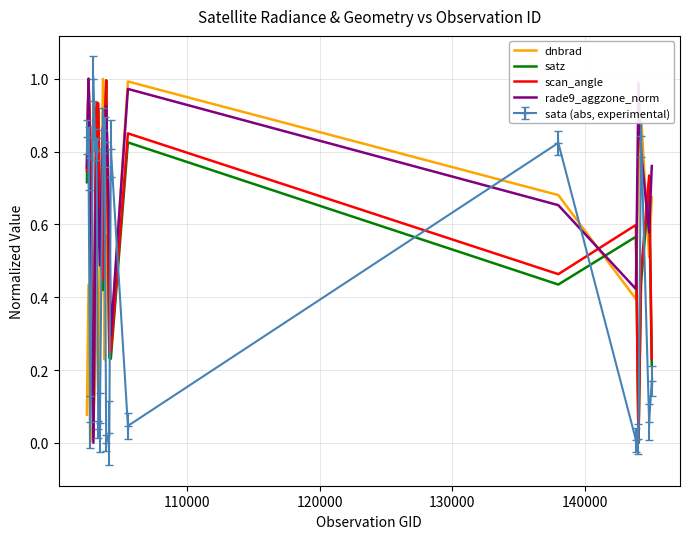

Which series has the largest total across all categories?

rade9_aggzone_norm